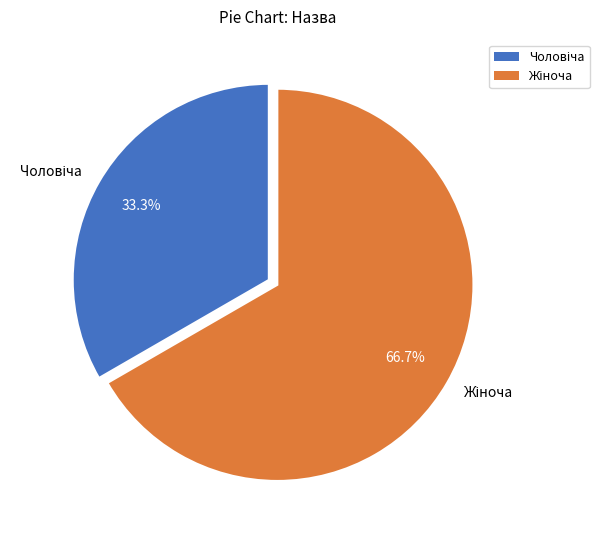

To the nearest percent, what is the difference between the largest and smallest slice percentages?

33%